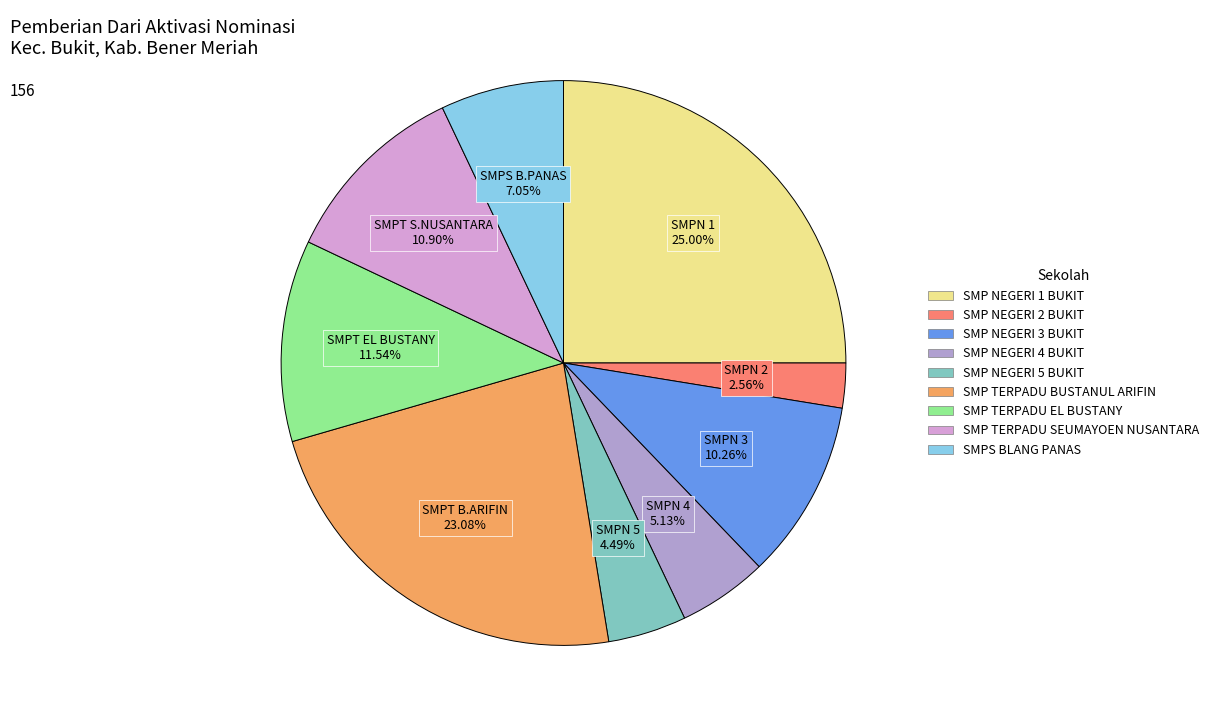

The SMP NEGERI 2 BUKIT slice represents 3% of the pie. True or false?

True